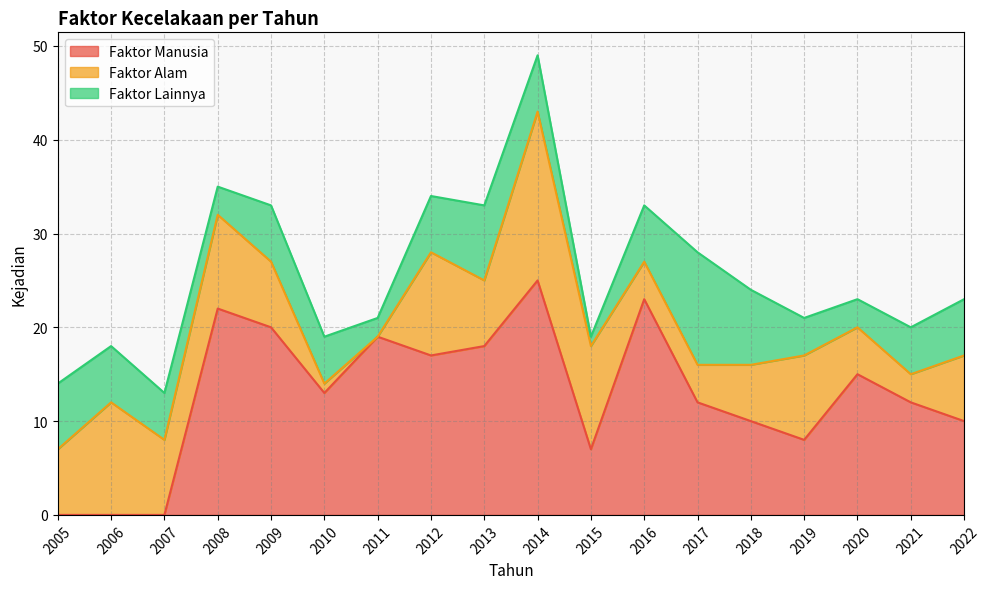

The Faktor Manusia series shows -12 at 2006. True or false?

False